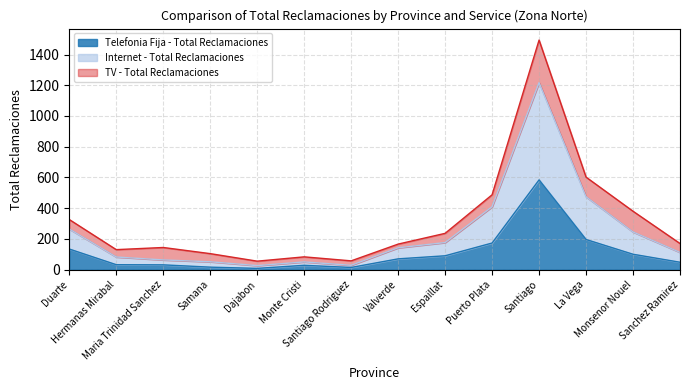

Does the chart have visible grid lines?

Yes